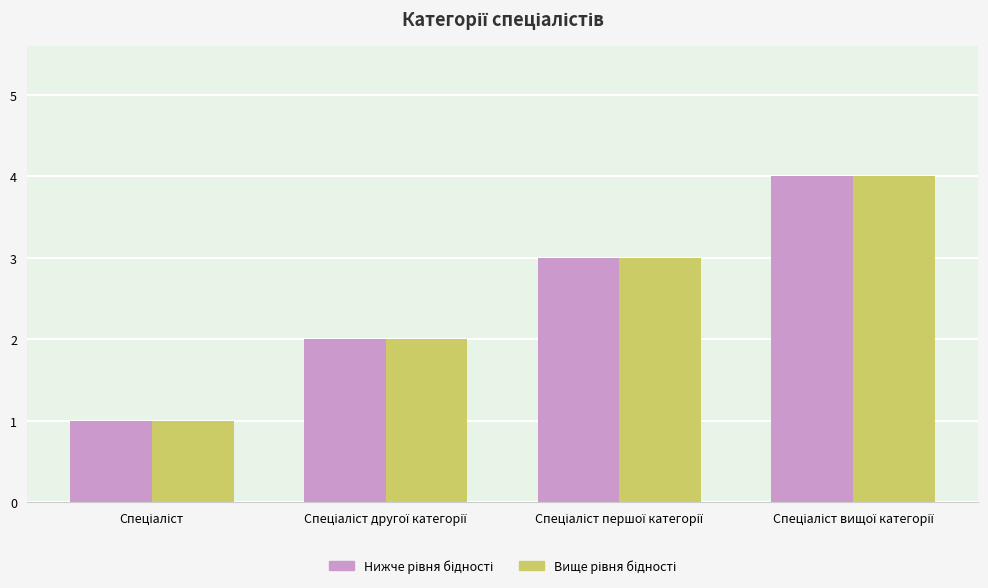

Is it true that Ідентифікатор (вище рівня) equals 3 at Спеціаліст першої категорії?

True